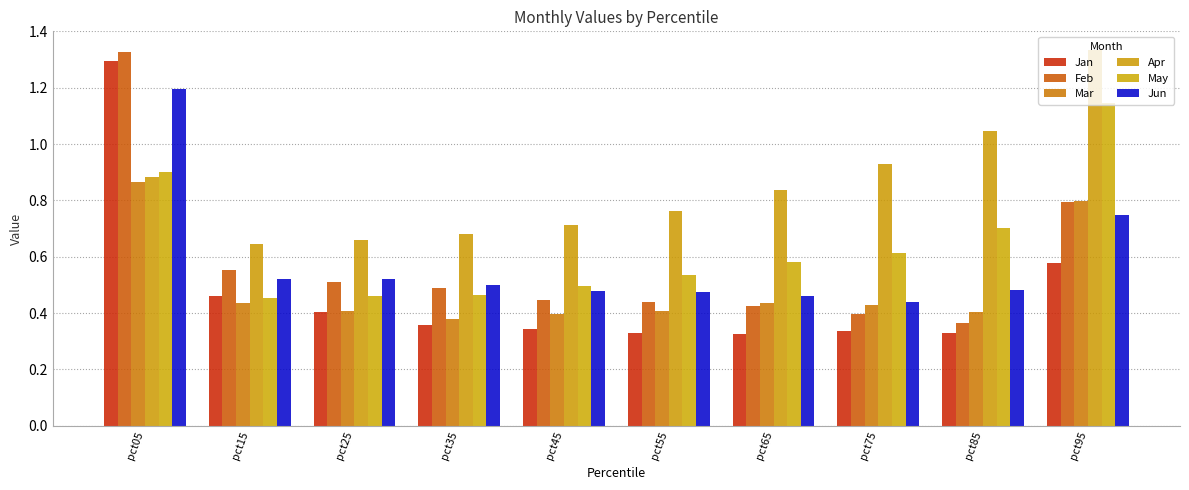

Between pct35 and pct55, which series saw the biggest shift?

Apr